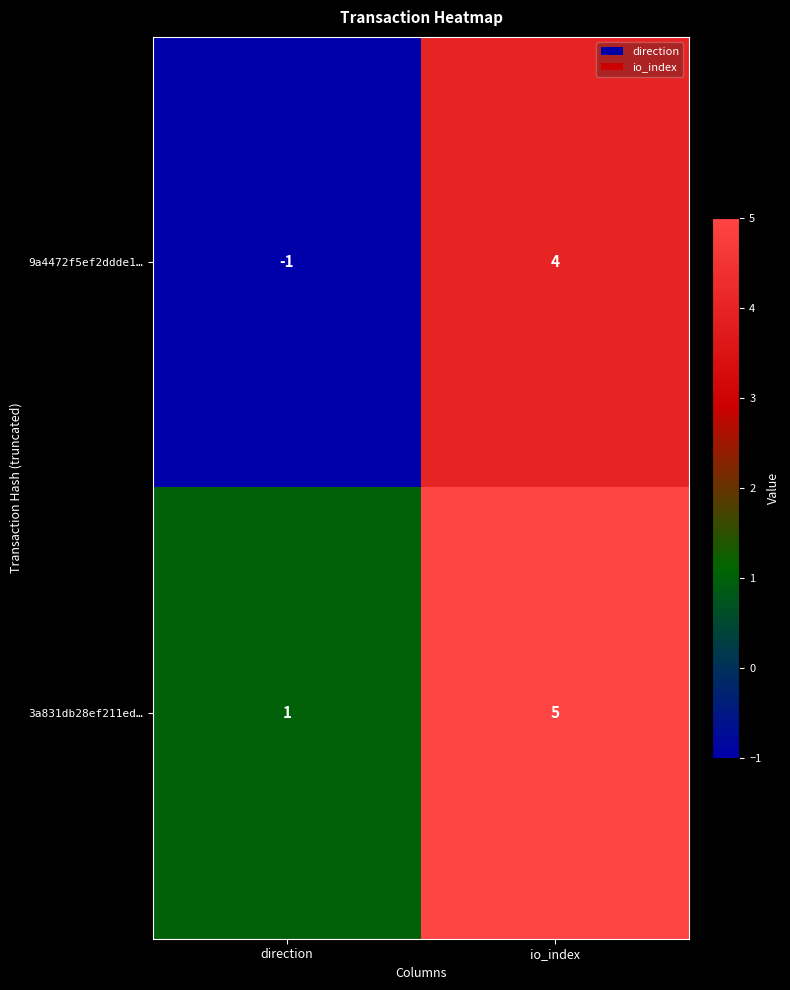

The value of 3a831db28ef211ed… at io_index is 8. True or false?

False